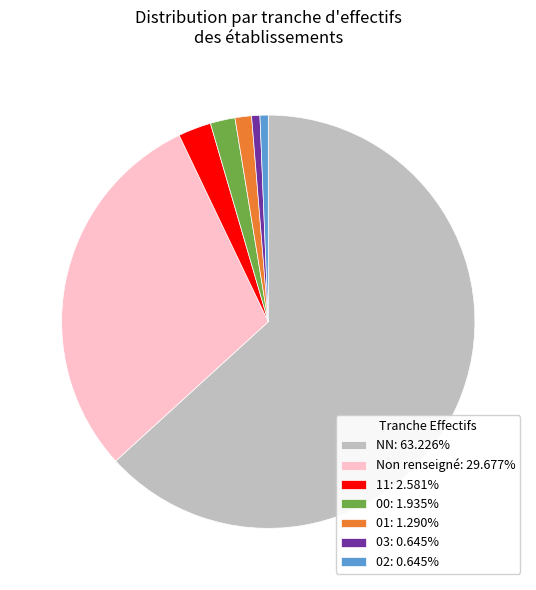

Combined, do NN: 63.226% and 00: 1.935% account for over 50%?

Yes